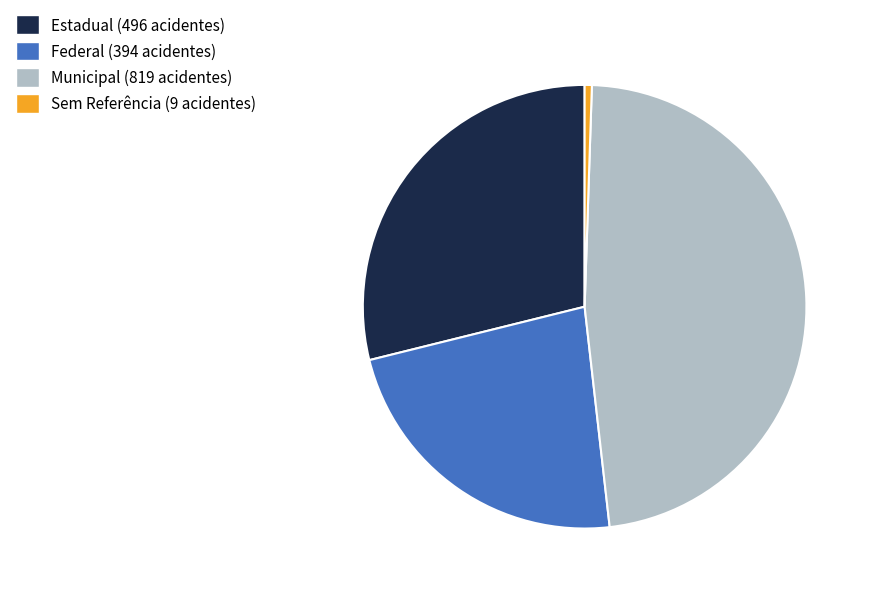

Which slice is the smallest?

Sem Referência